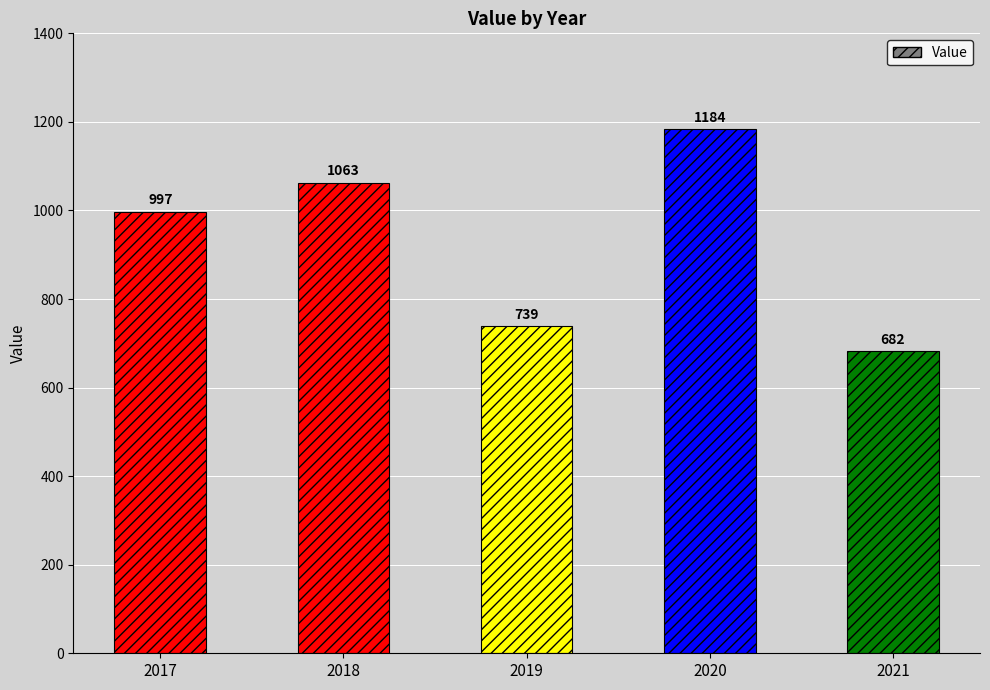

Reading right to left, list all the values displayed in this chart.

2021=682	2020=1184	2019=739	2018=1063	2017=997